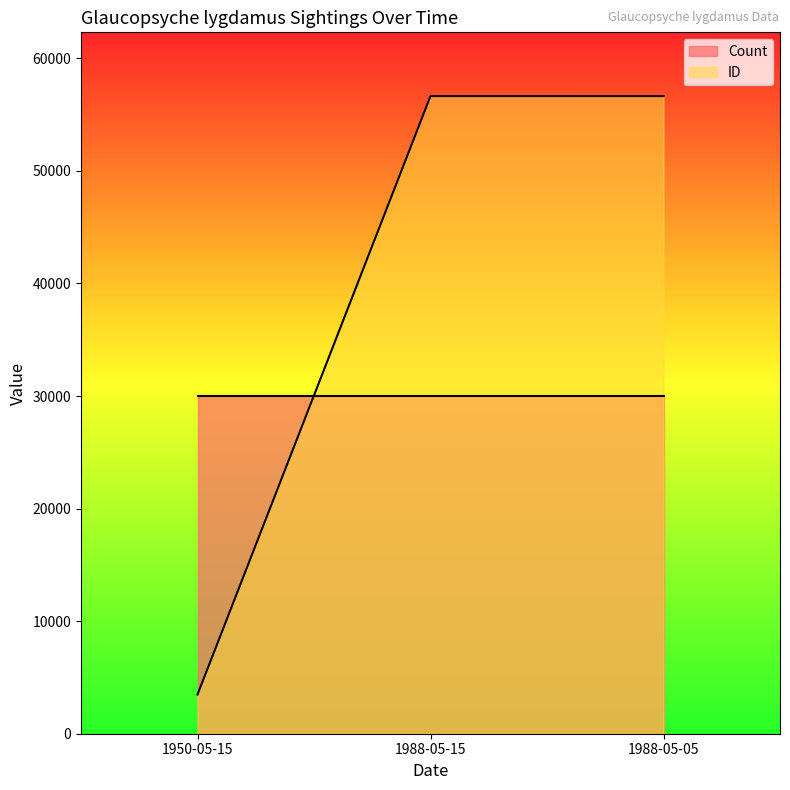

At which label does the data first exceed 56643?

1988-05-05